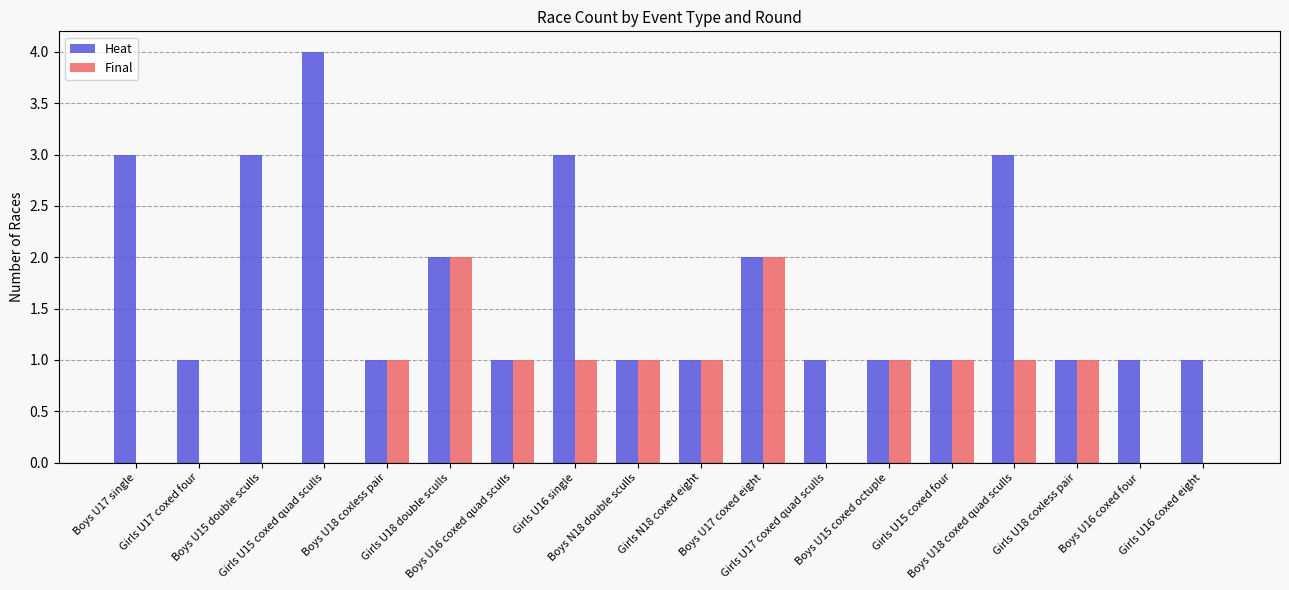

The value of Final at Girls U18 coxless pair is 1. True or false?

True